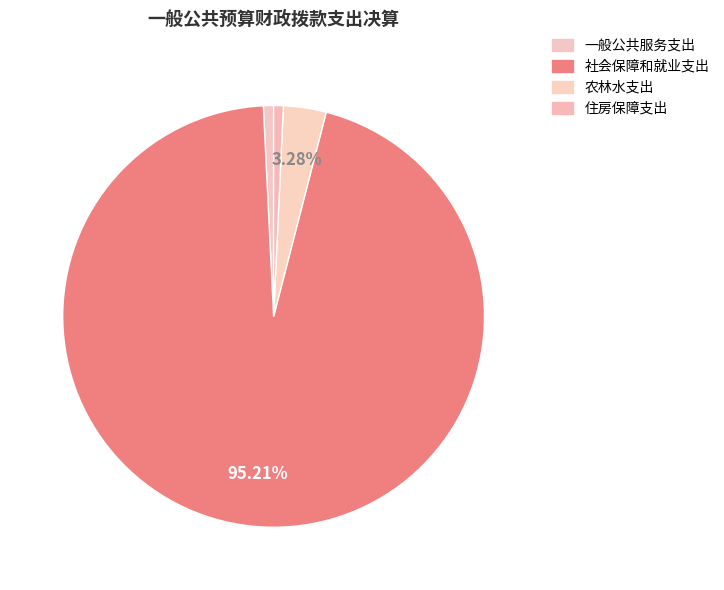

To the nearest percent, what portion does 一般公共服务支出 represent?

1%